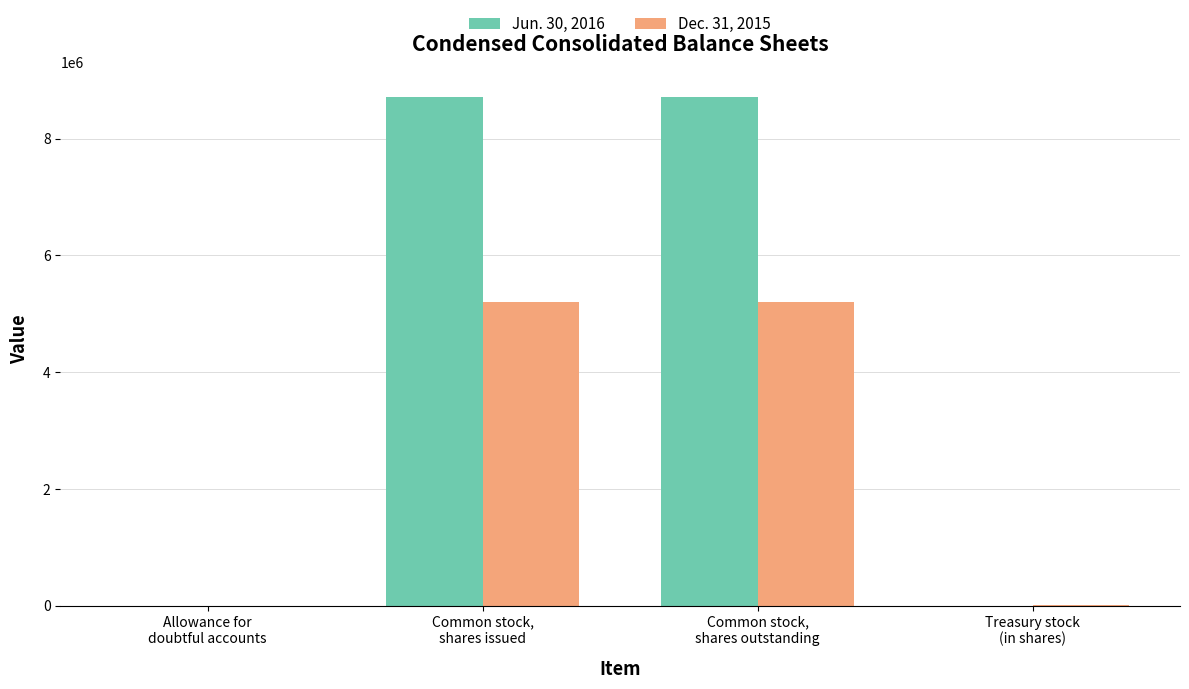

What is the maximum value shown in the chart?

8714636